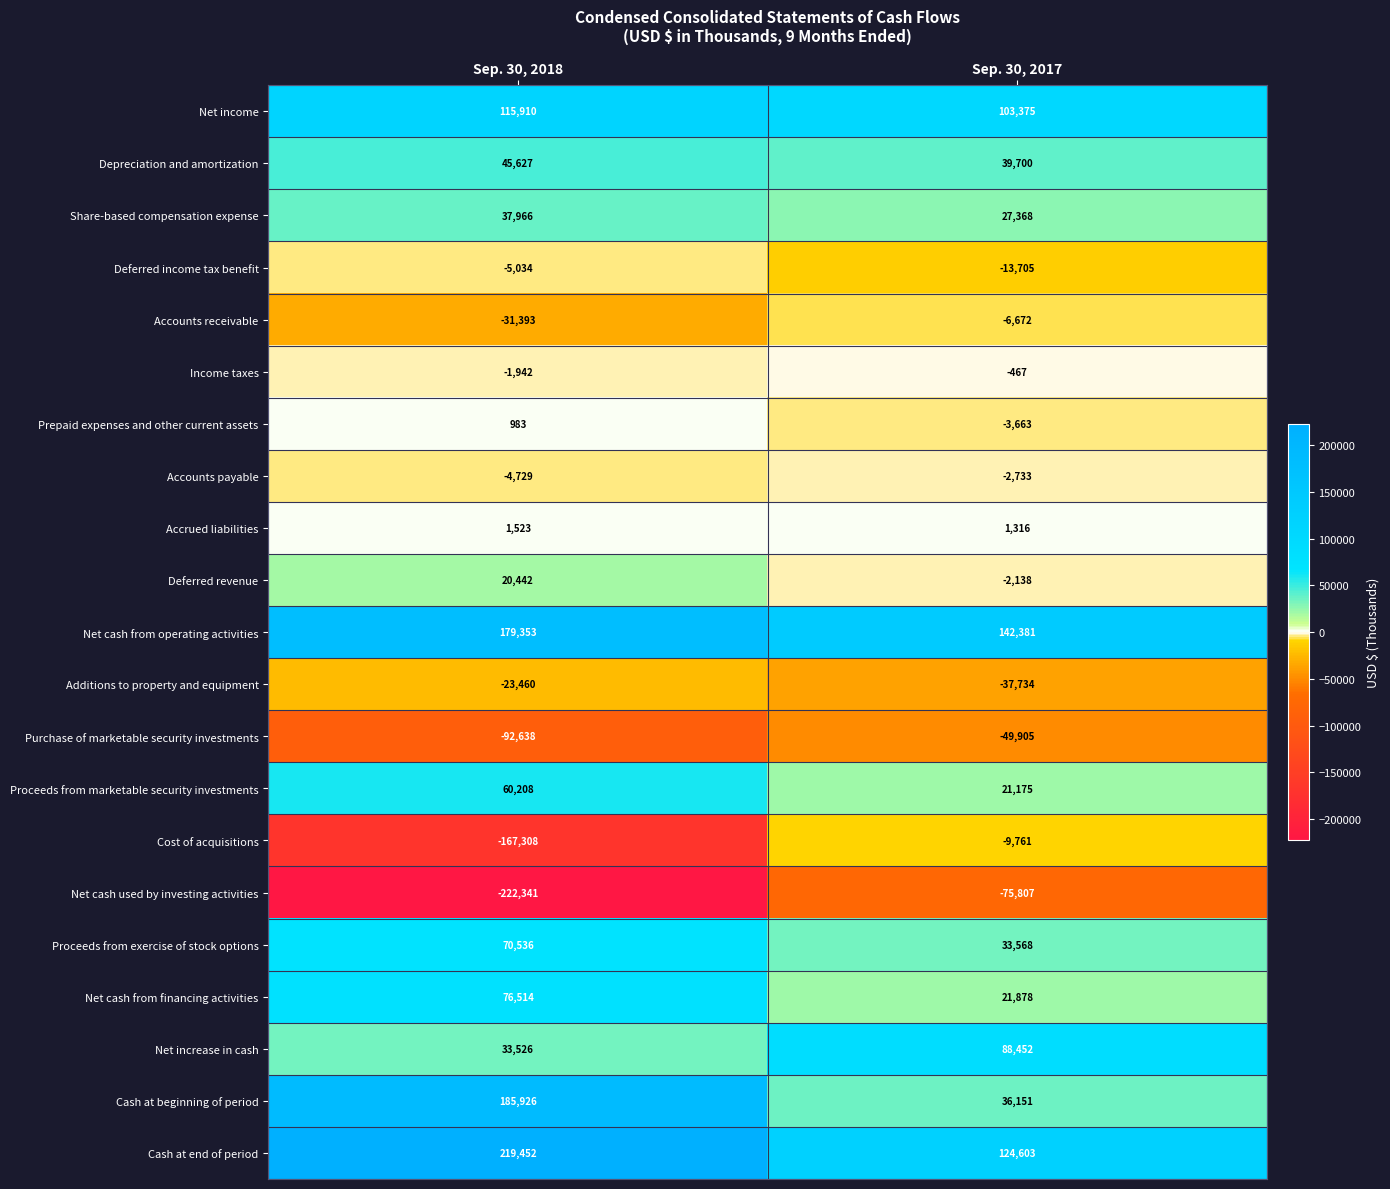

What value does the Accounts payable series have at Sep. 30, 2018?

-4729